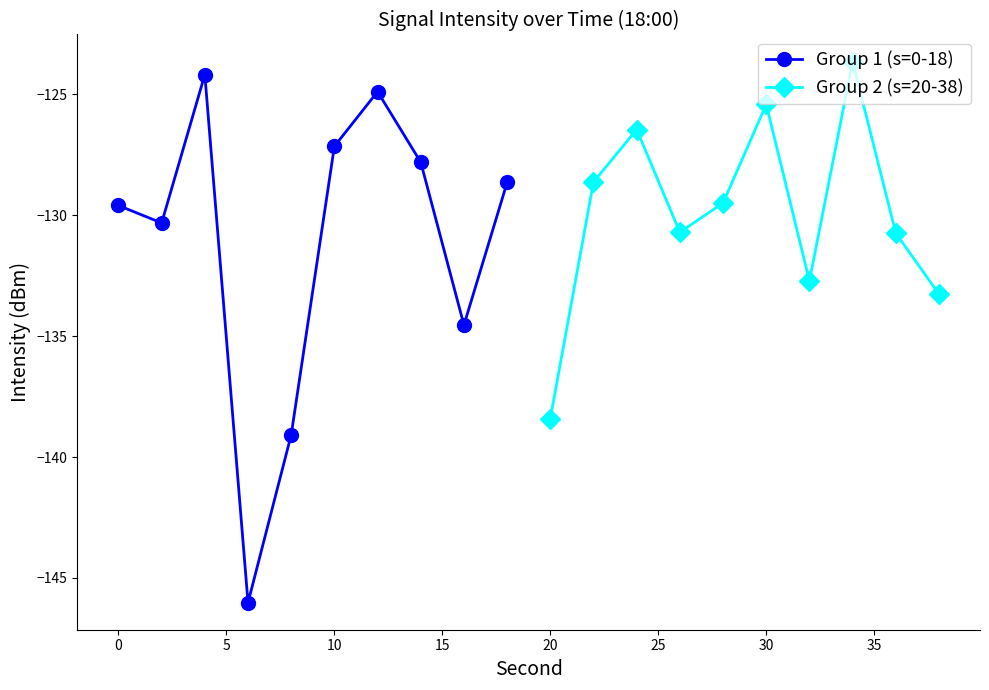

What is the minimum value for Group 1 (s=0-18)?

-146.0